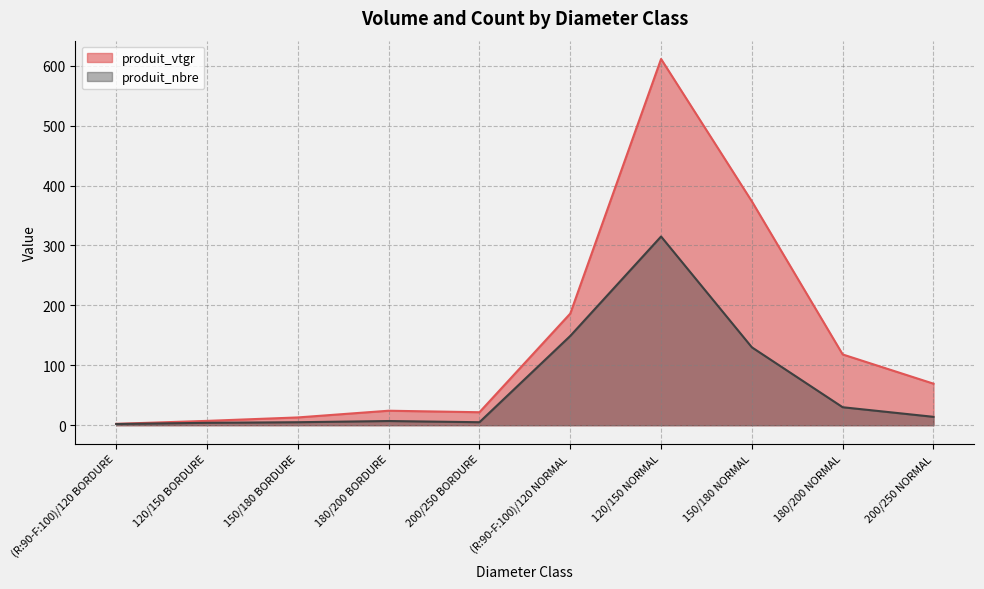

Which series has the largest range (max minus min)?

produit_vtgr